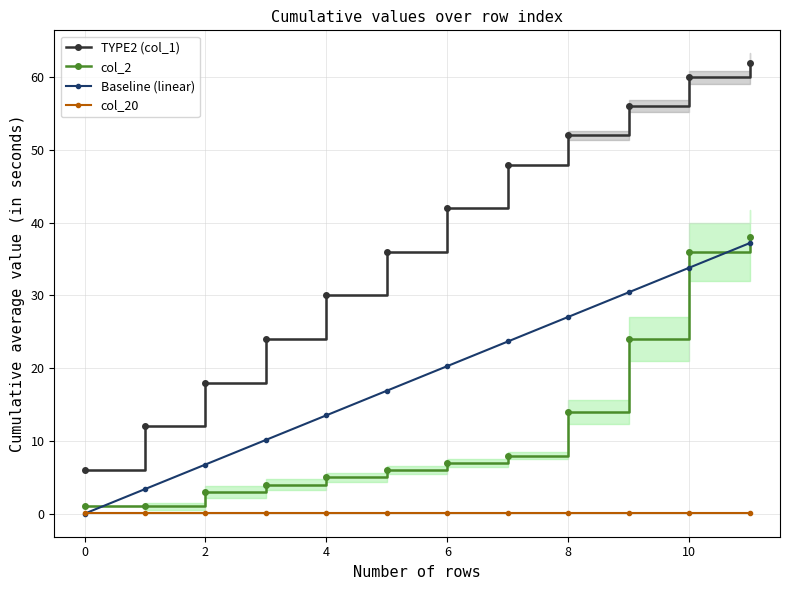

Is it true that col_2 equals 36.0 at 10?

True